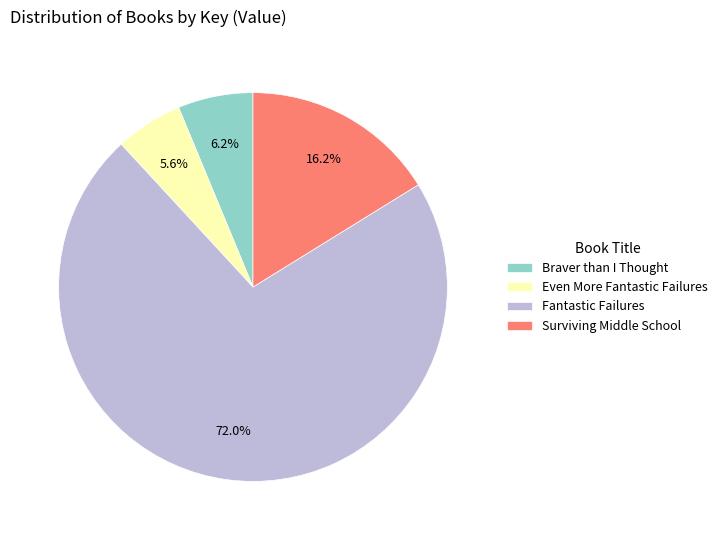

Approximately how many times larger is the value at Even More Fantastic Failures compared to Braver than I Thought?

0.9